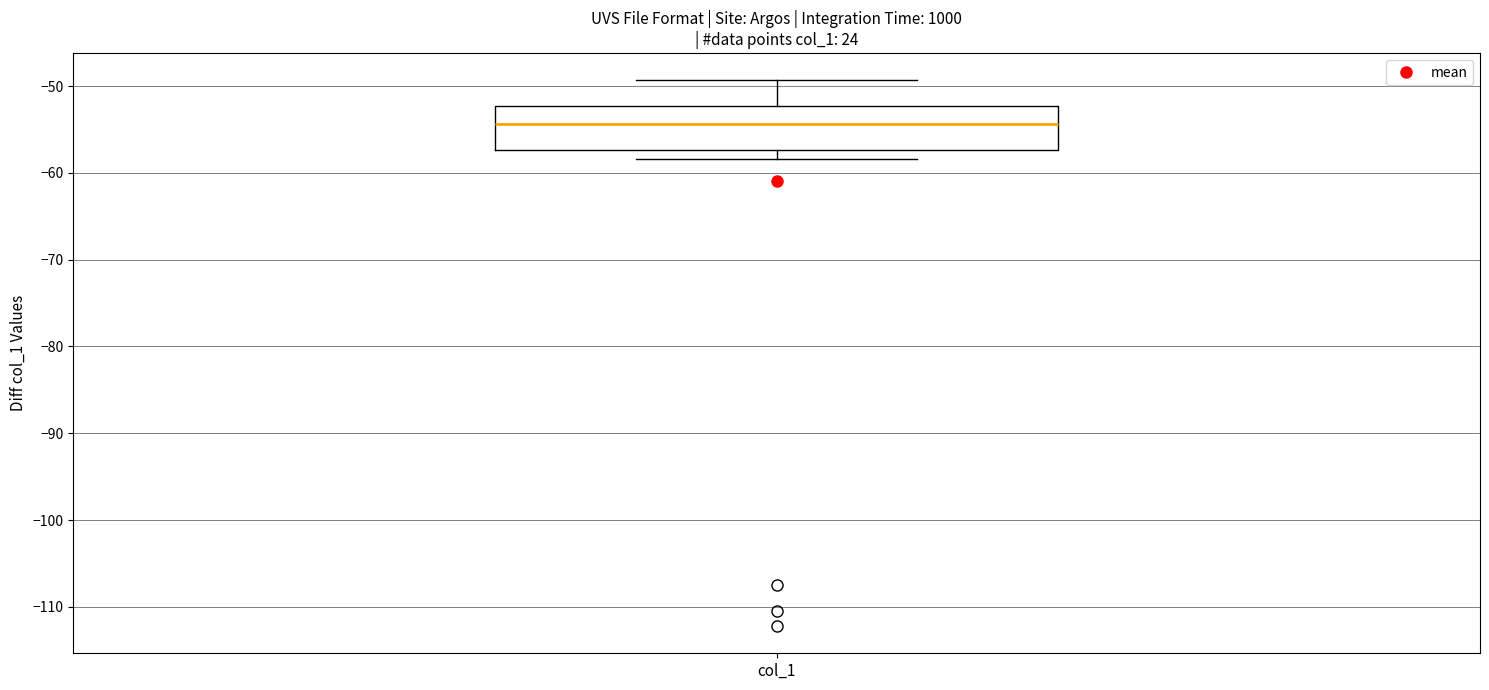

Where is the lower edge of the box for col_1 on the y-axis? The values are not printed on the chart, so give them approximately, as read against the axis.

-57